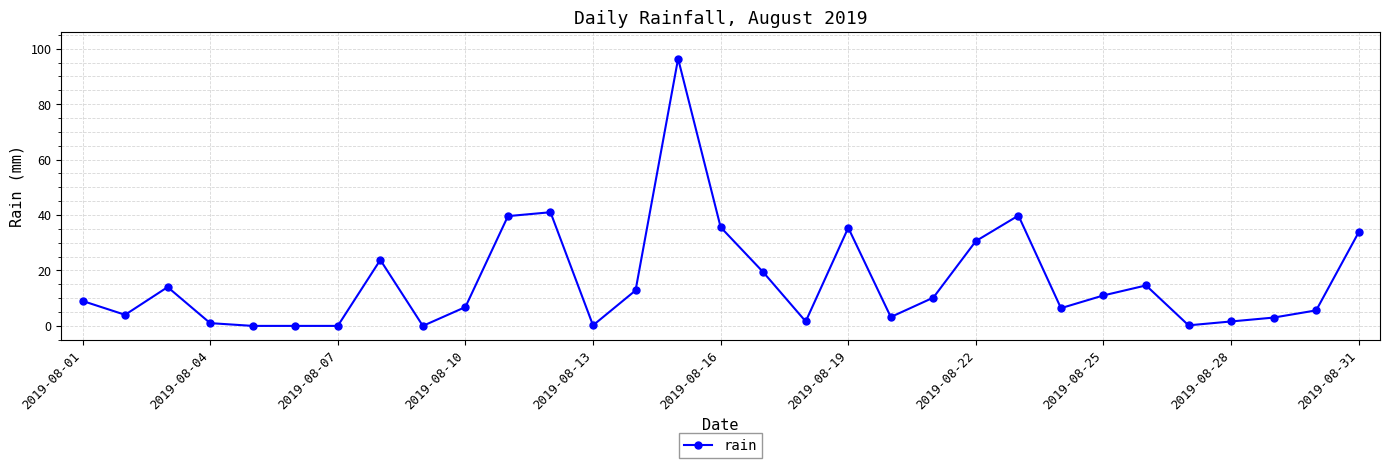

True or false: the data has more than 0 interior local peaks.

True